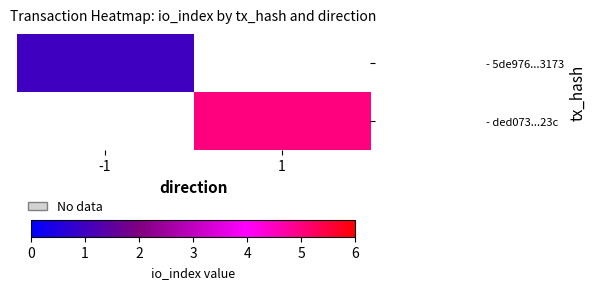

Which has a higher value, -1 or 1?

1